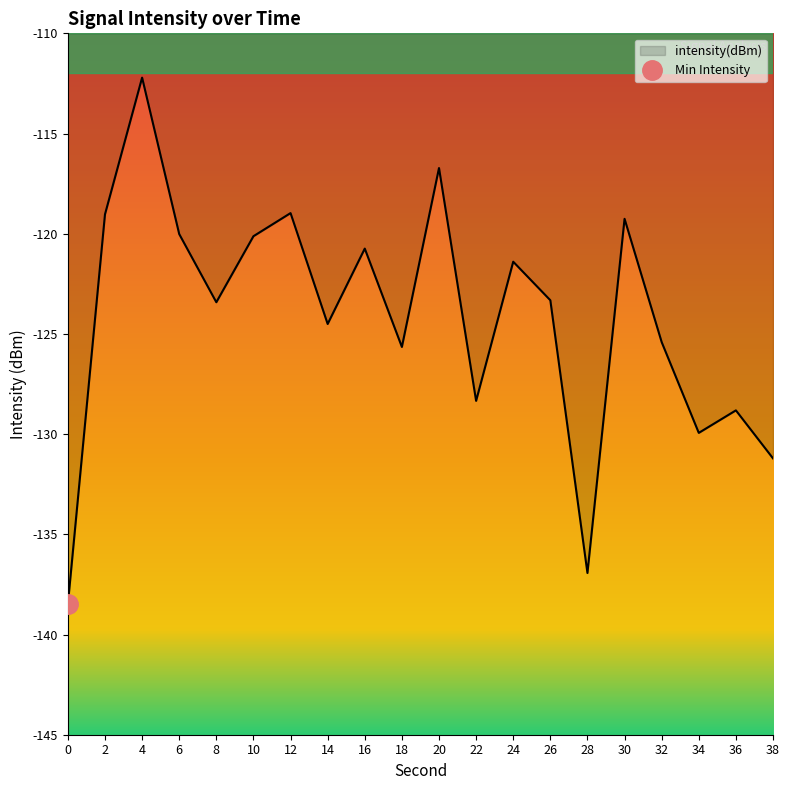

The value at 34 is -49.1. True or false?

False